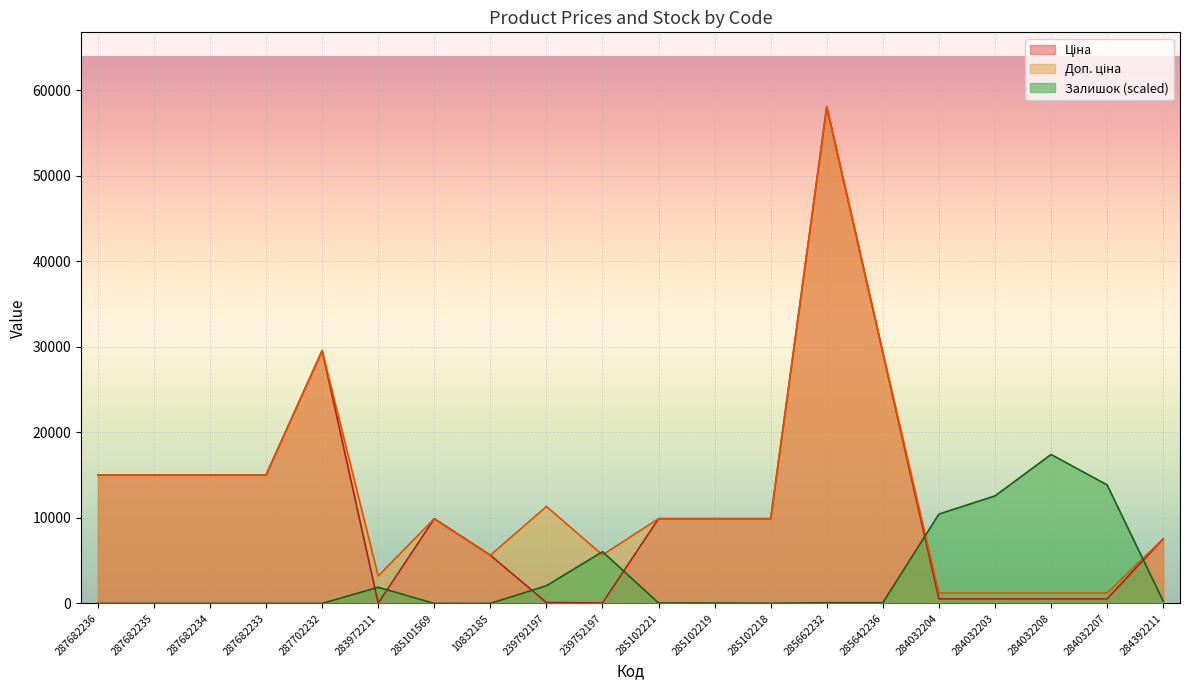

What is the difference between the Залишок values at 287682233 and 10832185?

7.2